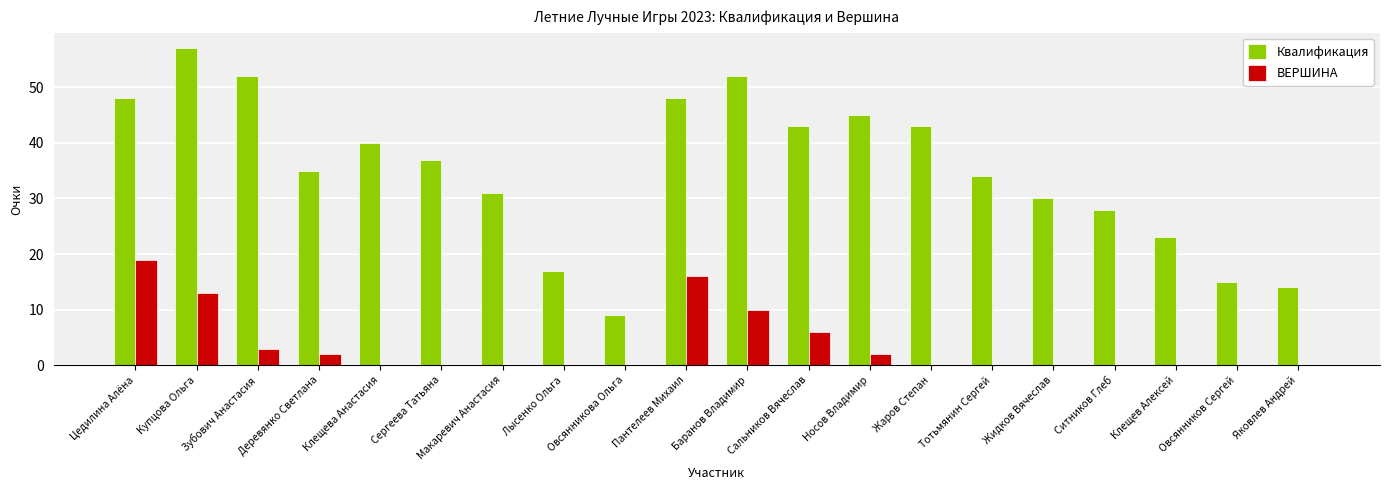

Reading left to right, list all the values displayed in this chart.

Квалификация: Цедилина Алёна=48	Купцова Ольга=57	Зубович Анастасия=52	Деревянко Светлана=35	Клещева Анастасия=40	Сергеева Татьяна=37	Макаревич Анастасия=31	Лысенко Ольга=17	Овсянникова Ольга=9	Пантелеев Михаил=48	Баранов Владимир=52	Сальников Вячеслав=43	Носов Владимир=45	Жаров Степан=43	Тотьмянин Сергей=34	Жидков Вячеслав=30	Ситников Глеб=28	Клещев Алексей=23	Овсянников Сергей=15	Яковлев Андрей=14
ВЕРШИНА: Цедилина Алёна=19	Купцова Ольга=13	Зубович Анастасия=3	Деревянко Светлана=2	Клещева Анастасия=0	Сергеева Татьяна=0	Макаревич Анастасия=0	Лысенко Ольга=0	Овсянникова Ольга=0	Пантелеев Михаил=16	Баранов Владимир=10	Сальников Вячеслав=6	Носов Владимир=2	Жаров Степан=0	Тотьмянин Сергей=0	Жидков Вячеслав=0	Ситников Глеб=0	Клещев Алексей=0	Овсянников Сергей=0	Яковлев Андрей=0